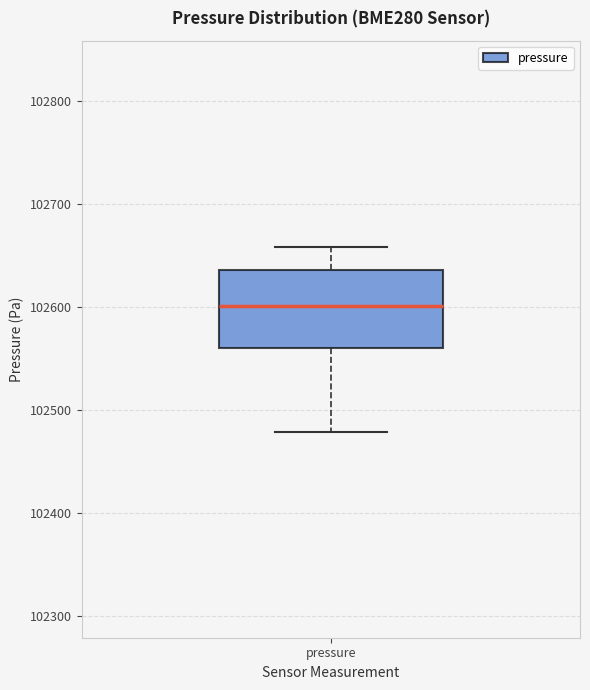

Read this box plot against the y-axis: the position of the median line, the range covered by the box, and the ends of both whiskers. The values are not printed on the chart, so give them approximately, as read against the axis.

median 102600, box 102560 to 102640, whiskers 102480 to 102660